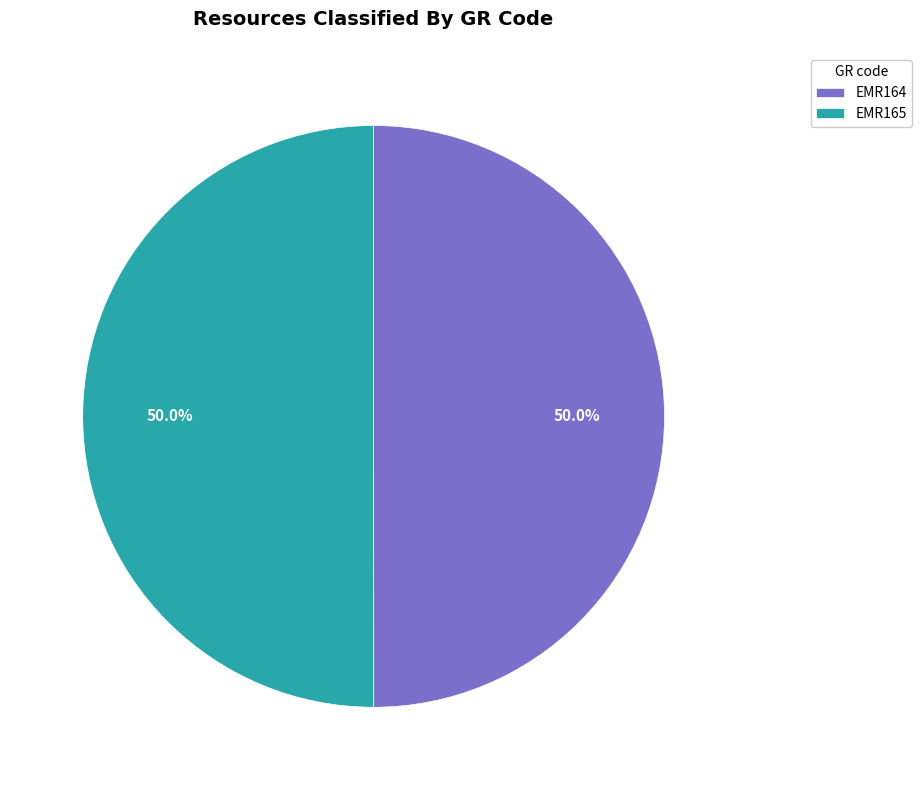

Is it true that EMR164 is 50% of the pie?

True